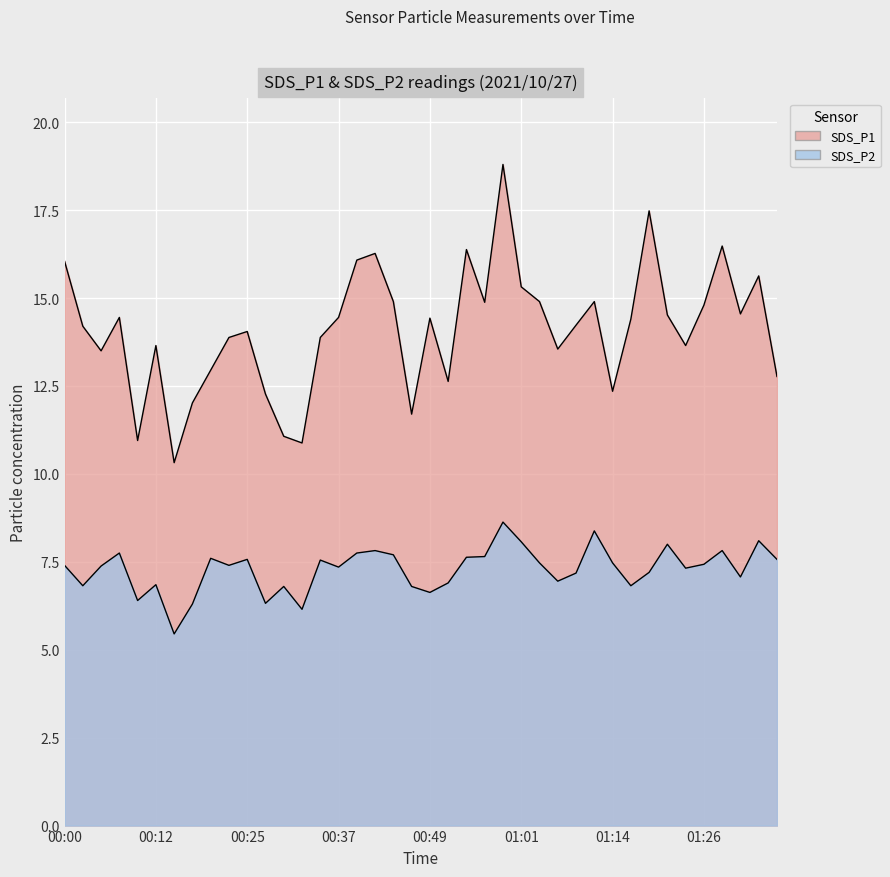

Reading left to right, list all the values displayed in this chart.

SDS_P1: 16.1	14.2	13.5	14.4	10.9	13.7	10.3	12.0	12.9	13.9	14.1	12.3	11.1	10.9	13.9	14.4	16.1	16.3	14.9	11.7	14.4	12.6	16.4	14.9	18.8	15.3	14.9	13.6	14.2	14.9	12.3	14.4	17.5	14.5	13.7	14.8	16.5	14.6	15.6	12.8
SDS_P2: 7.4	6.8	7.4	7.8	6.4	6.8	5.5	6.3	7.6	7.4	7.6	6.3	6.8	6.2	7.5	7.3	7.8	7.8	7.7	6.8	6.6	6.9	7.6	7.7	8.6	8.1	7.5	7.0	7.2	8.4	7.5	6.8	7.2	8.0	7.3	7.4	7.8	7.1	8.1	7.6